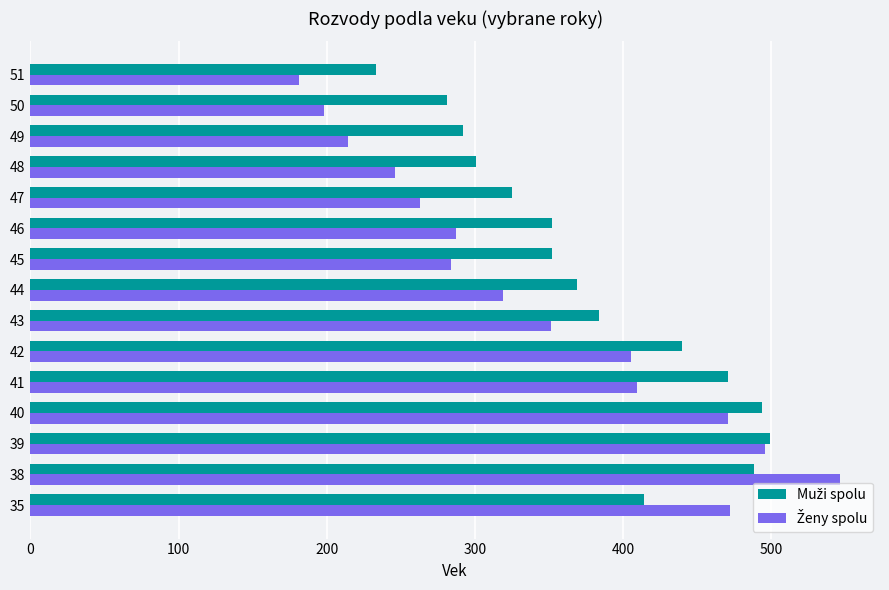

Which category has the lowest value across all series?

51